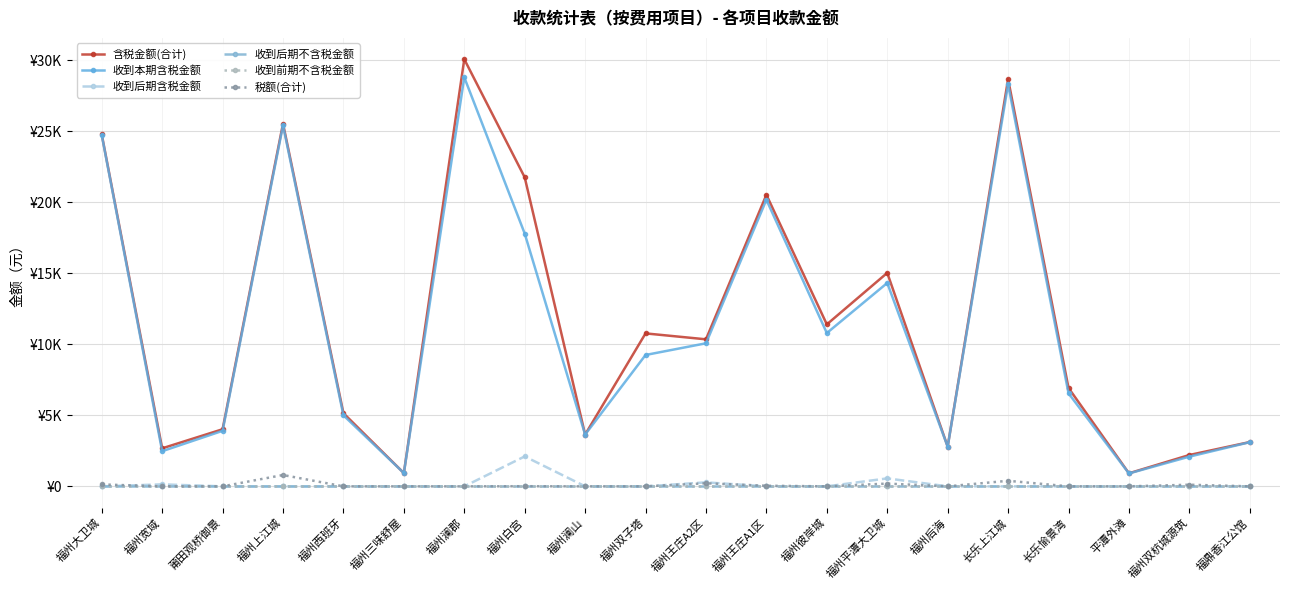

What is the total value across all series at 长乐愉景湾?

13484.5